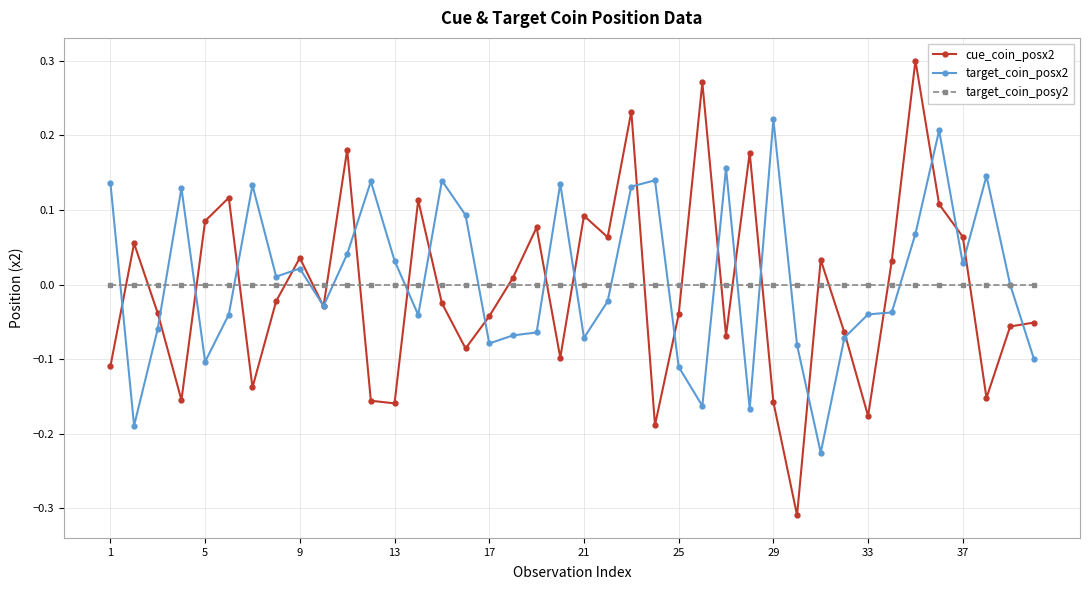

Which series ends up on top after the final intersection of target_coin_posx2 and target_coin_posy2?

target_coin_posy2